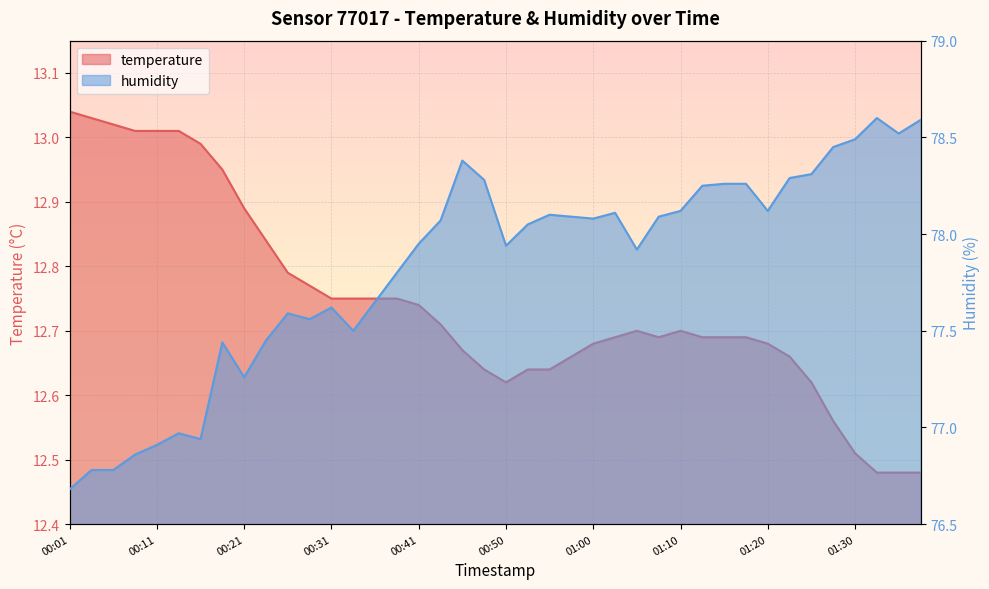

Reading left to right, transcribe all the data shown in this chart.

temperature: 13.0	13.0	13.0	13.0	13.0	13.0	13.0	12.9	12.9	12.8	12.8	12.8	12.8	12.8	12.8	12.8	12.7	12.7	12.7	12.6	12.6	12.6	12.6	12.7	12.7	12.7	12.7	12.7	12.7	12.7	12.7	12.7	12.7	12.7	12.6	12.6	12.5	12.5	12.5	12.5
humidity: 76.7	76.8	76.8	76.9	76.9	77.0	76.9	77.4	77.3	77.5	77.6	77.6	77.6	77.5	77.7	77.8	78.0	78.1	78.4	78.3	77.9	78.0	78.1	78.1	78.1	78.1	77.9	78.1	78.1	78.2	78.3	78.3	78.1	78.3	78.3	78.5	78.5	78.6	78.5	78.6